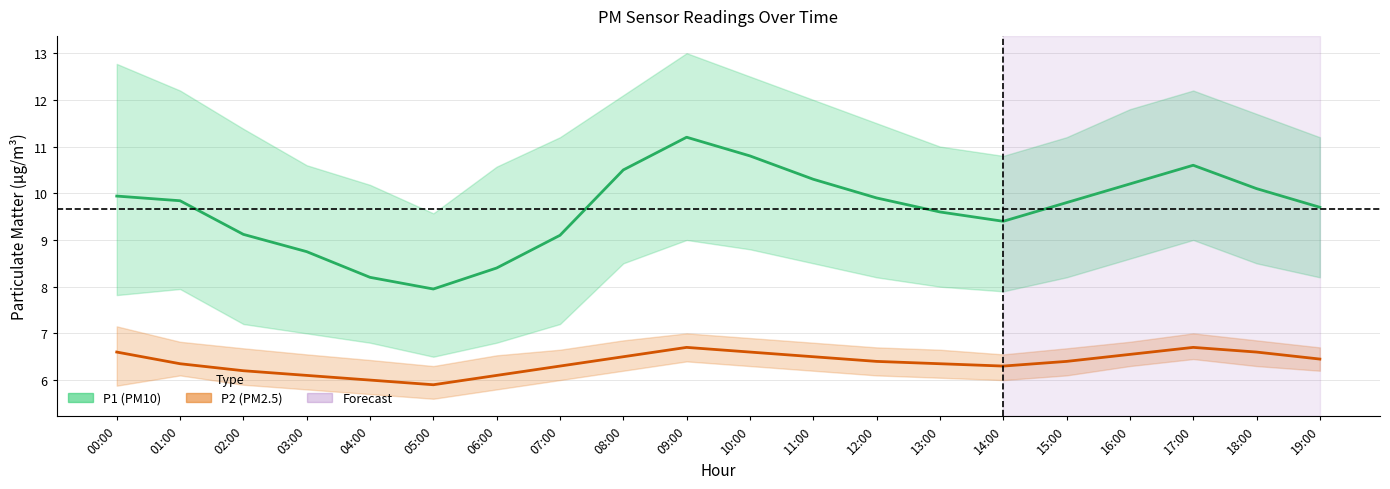

What is the total value across all series at 01:00?

16.2